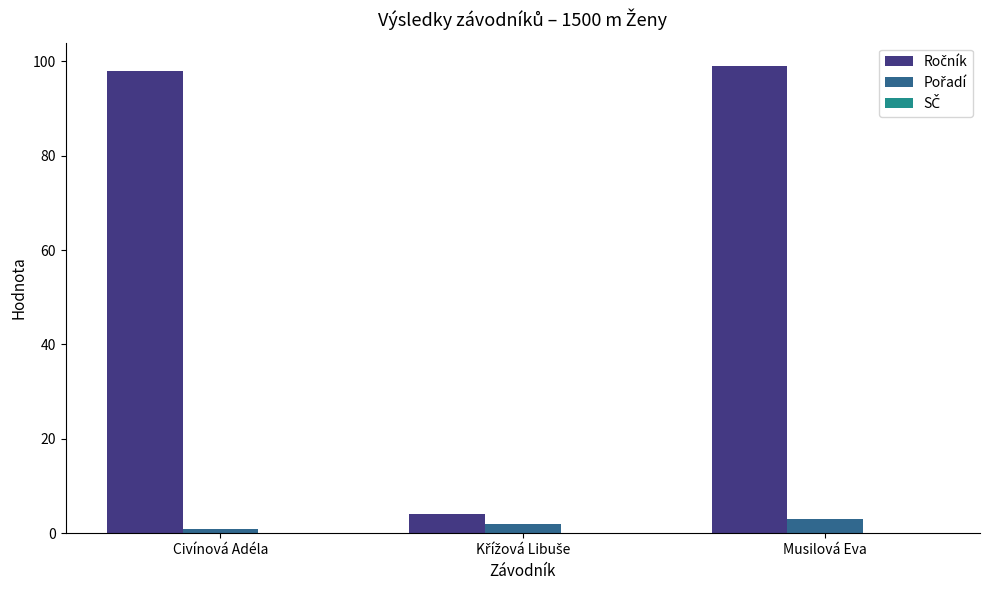

How many bars are there in total?

6